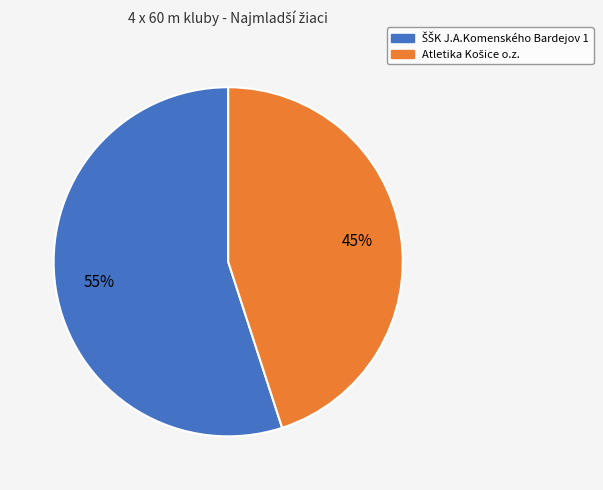

To the nearest percent, what is the average slice percentage?

50%